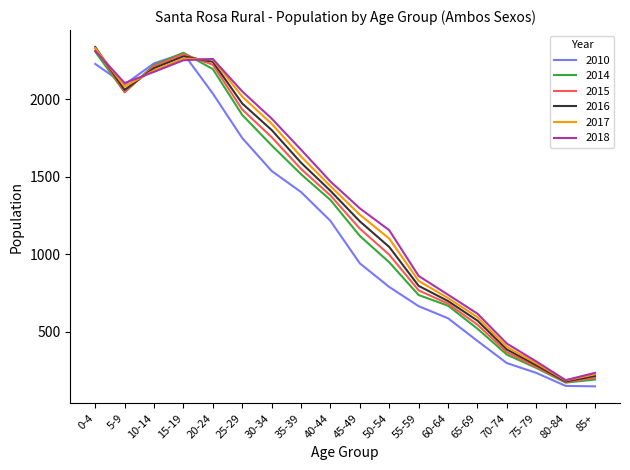

What is the difference between the maximum and minimum values in the 2010 series?

2146